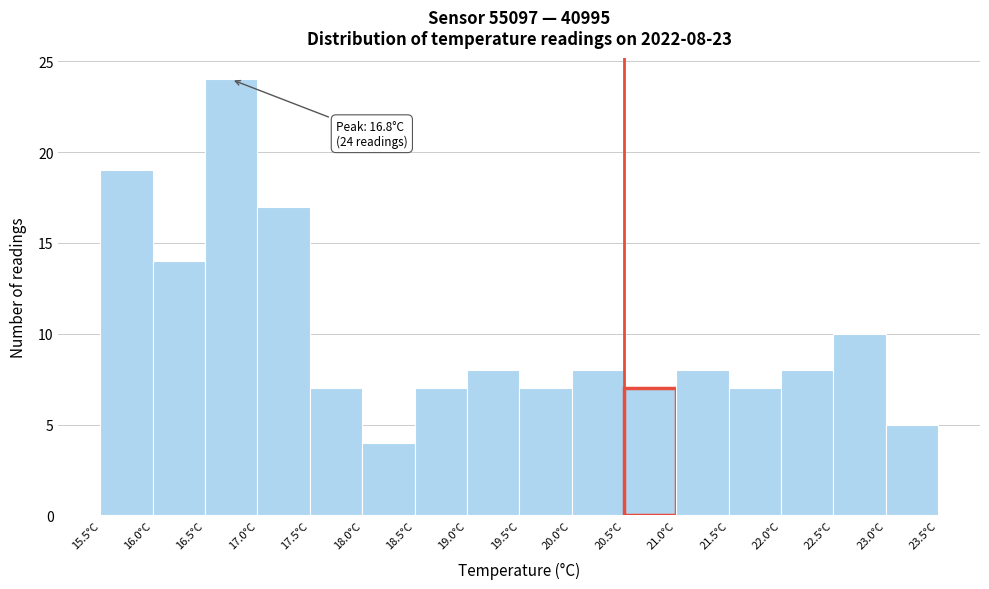

Over which range of the x-axis is the bar tallest?

16.5 to 17.0